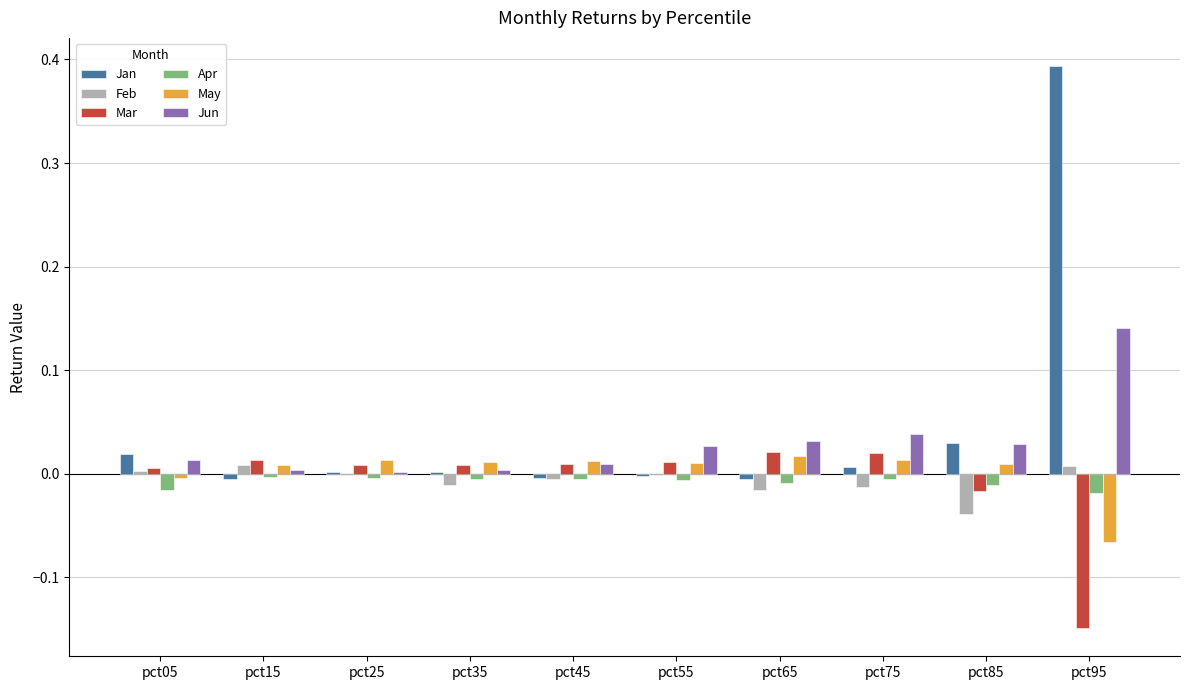

Which series has the widest spread of values?

Jan